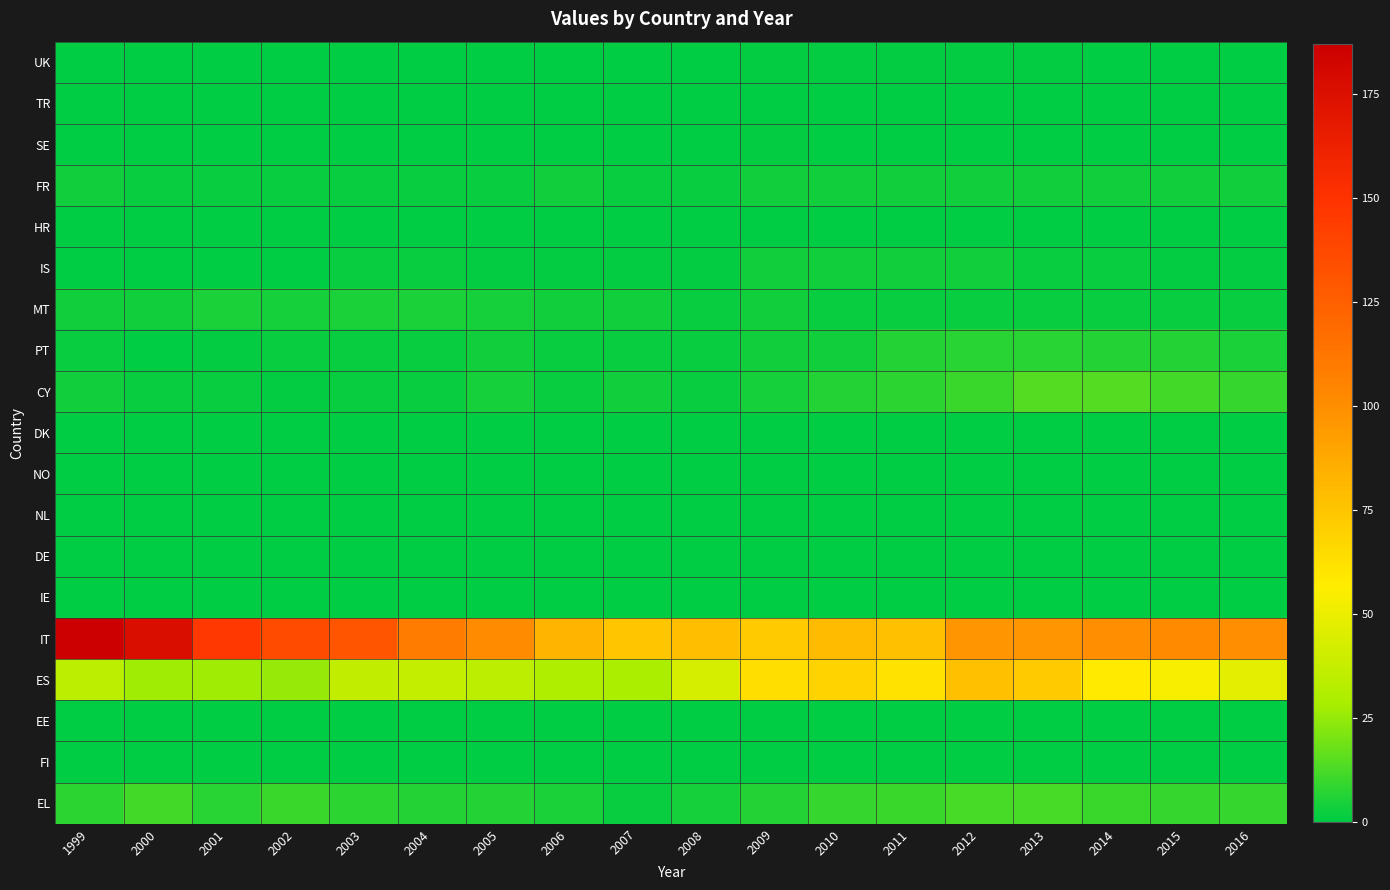

Which series has the widest spread of values?

IT